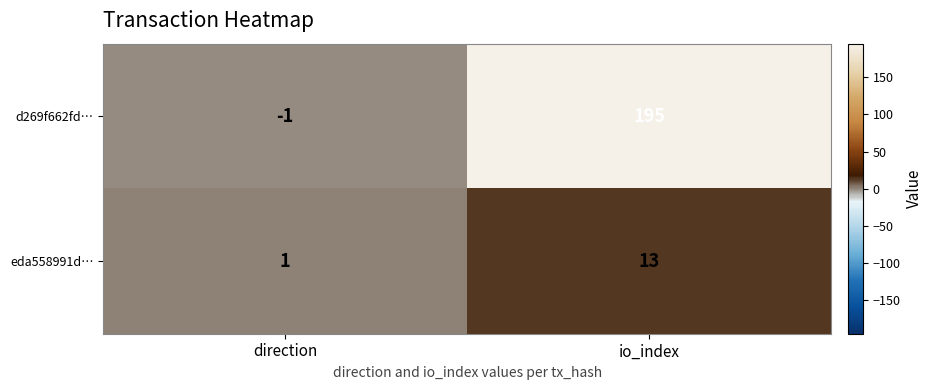

Reading left to right, extract all data points from this chart.

d269f662fd…: direction=-1	io_index=195
eda558991d…: direction=1	io_index=13